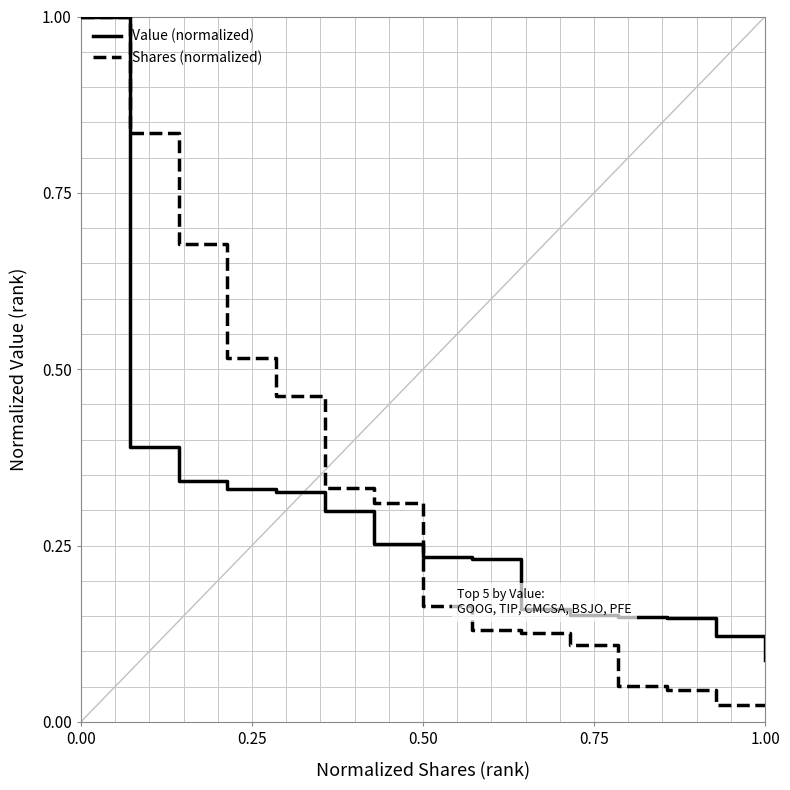

What is the maximum value shown in the chart?

1.0